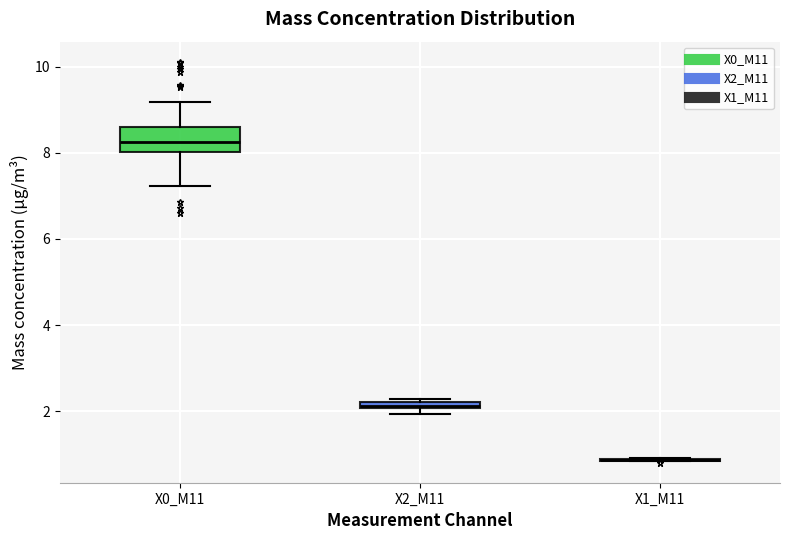

Which box is the tallest, from its lower edge to its upper edge?

X0_M11